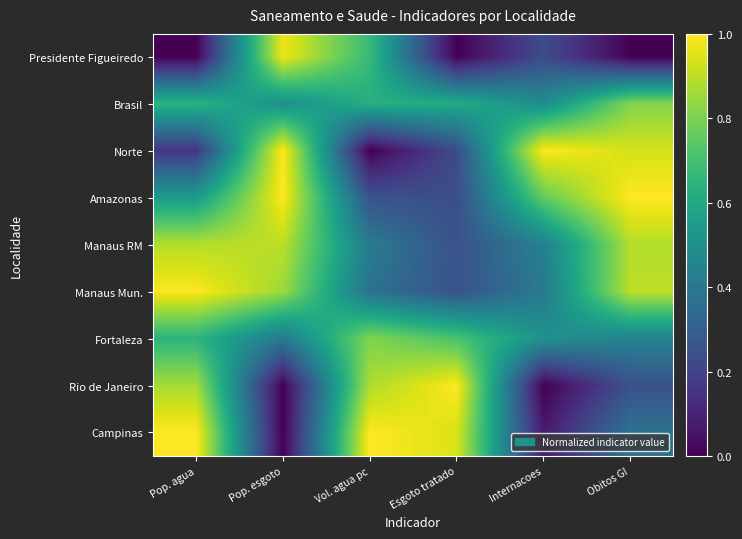

At which category is the sum across all series the highest?

Pop. agua